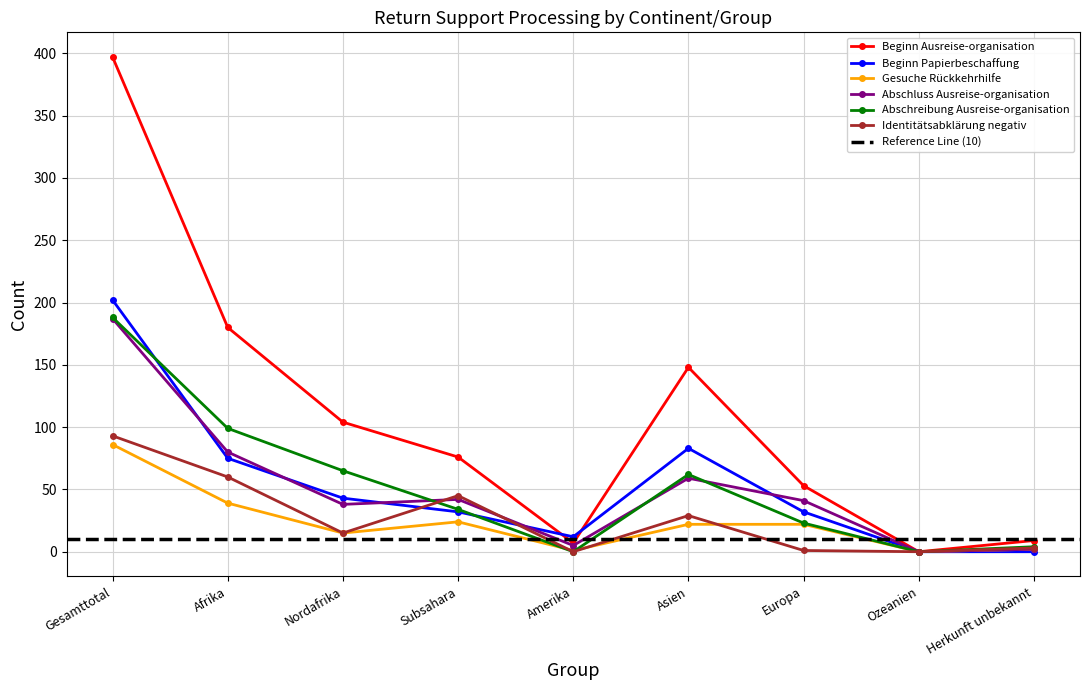

Rank the series at Afrika from lowest to highest value.

Gesuche Rückkehrhilfe, Identitätsabklärung negativ, Beginn Papierbeschaffung, Abschluss Ausreise-organisation, Abschreibung Ausreise-organisation, Beginn Ausreise-organisation